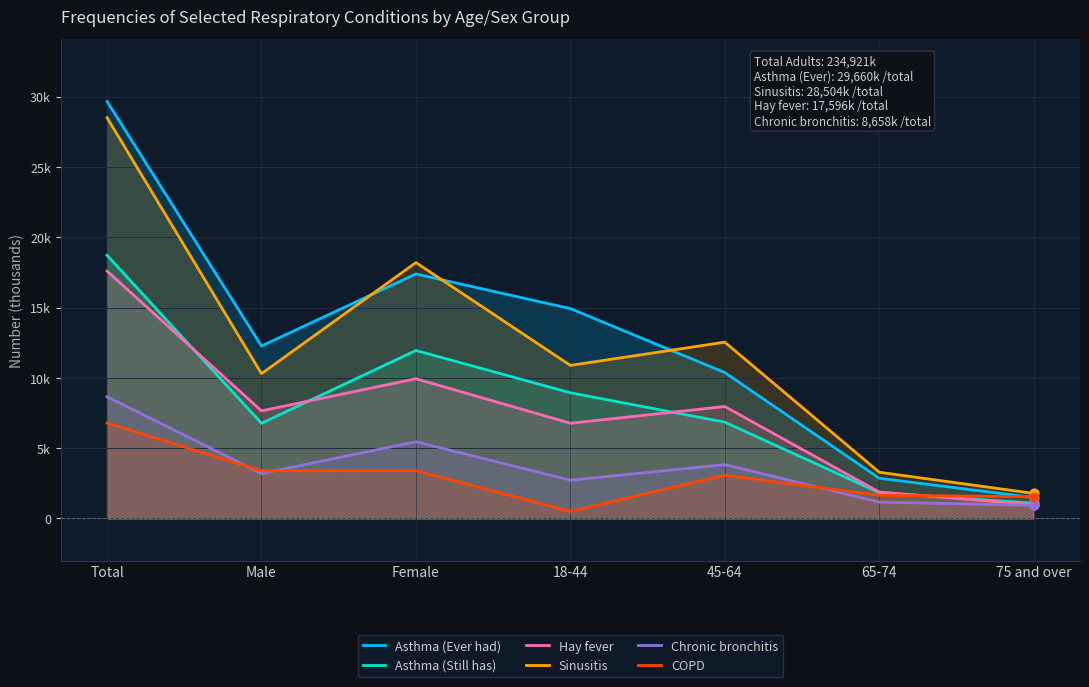

Is the value of Sinusitis at 65-74 greater than the value of Asthma (Ever had) at Female?

No